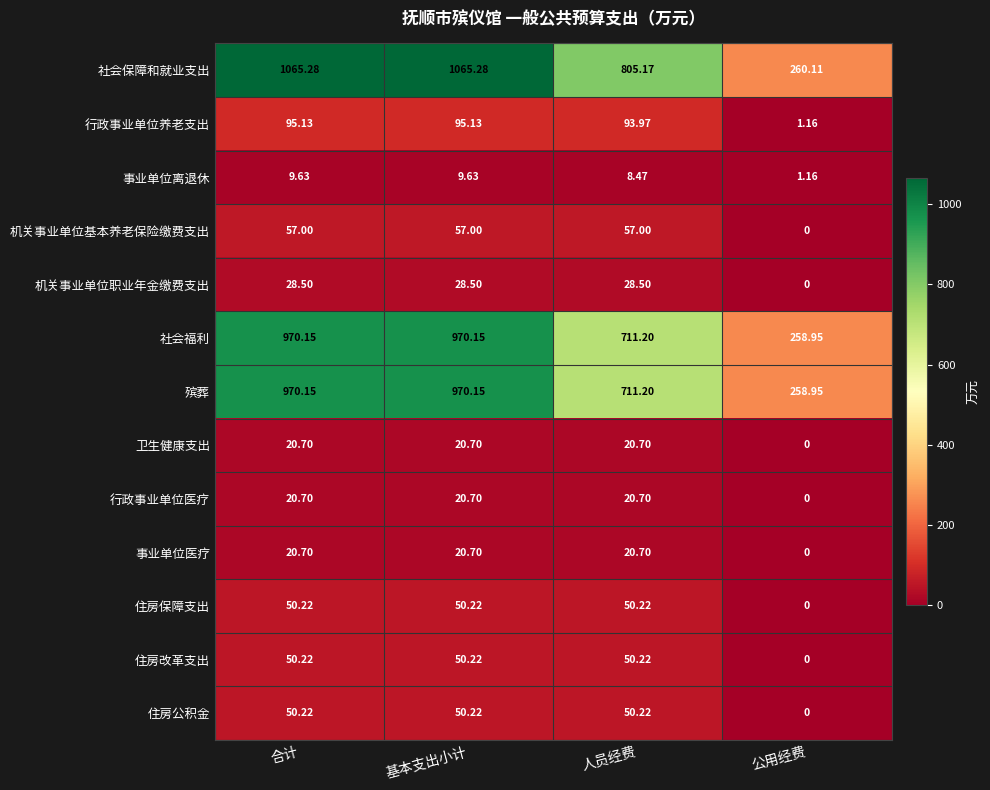

What is the total value across all series at 公用经费?

780.3